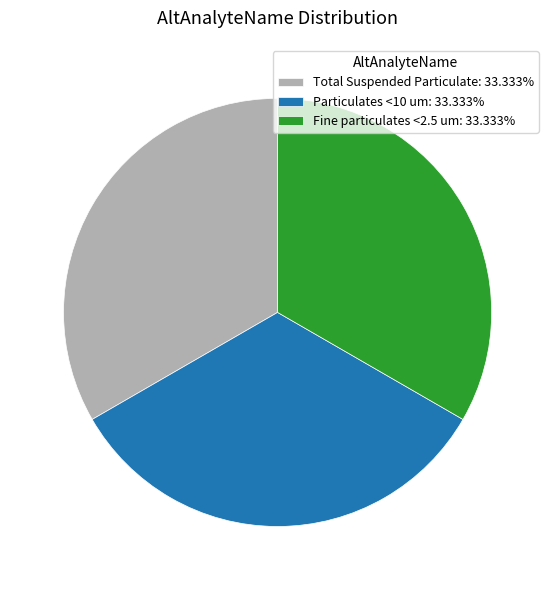

Does Fine particulates <2.5 um: 33.333% represent more than half of the total?

No